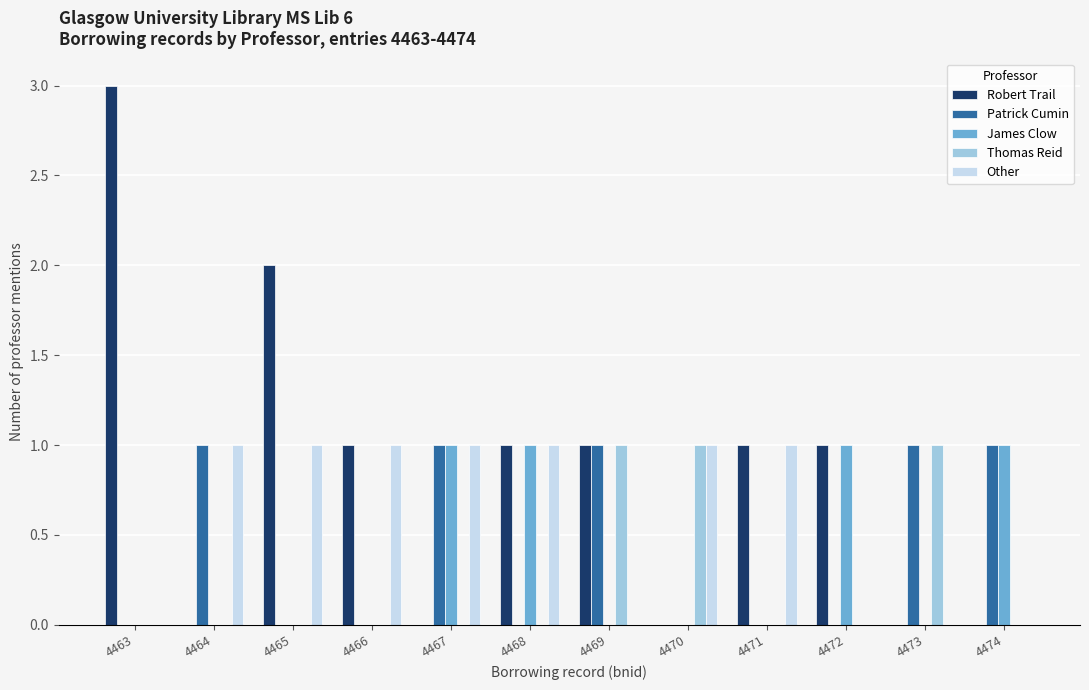

Reading right to left, transcribe all the data shown in this chart.

Robert Trail: 0	0	1	1	0	1	1	0	1	2	0	3
Patrick Cumin: 1	1	0	0	0	1	0	1	0	0	1	0
James Clow: 1	0	1	0	0	0	1	1	0	0	0	0
Thomas Reid: 0	1	0	0	1	1	0	0	0	0	0	0
Other: 0	0	0	1	1	0	1	1	1	1	1	0